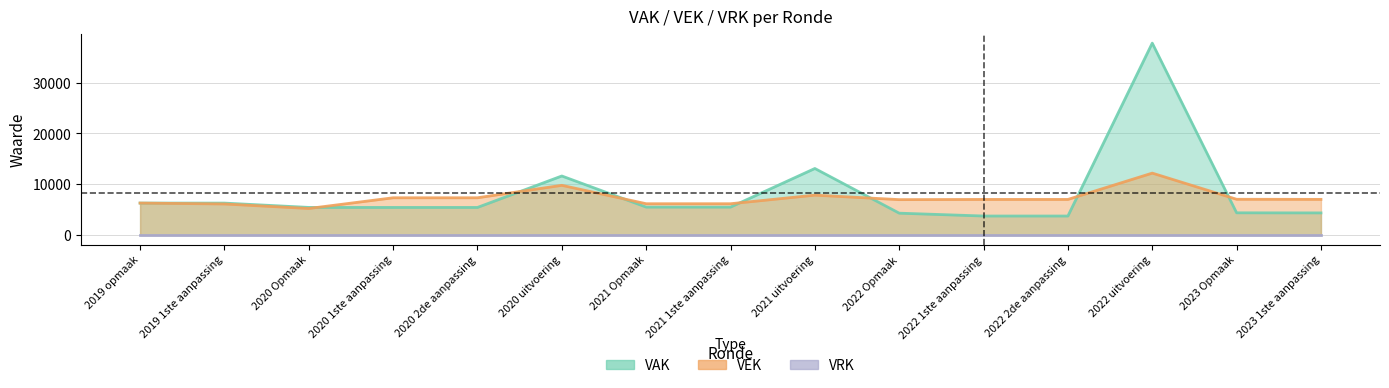

Where is the first local minimum for VEK?

2020 Opmaak